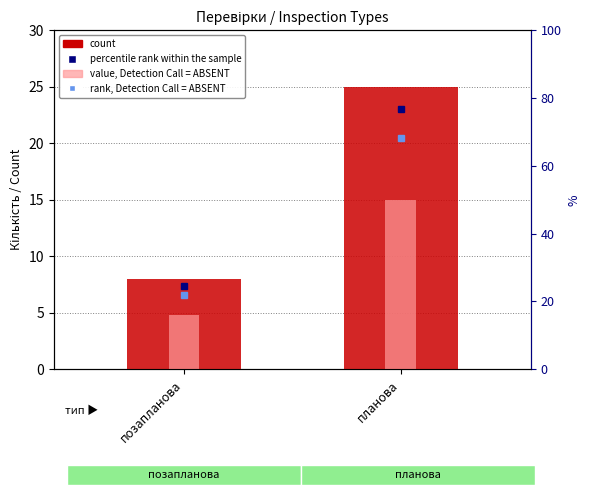

Rank the categories by count value from highest to lowest.

планова, позапланова